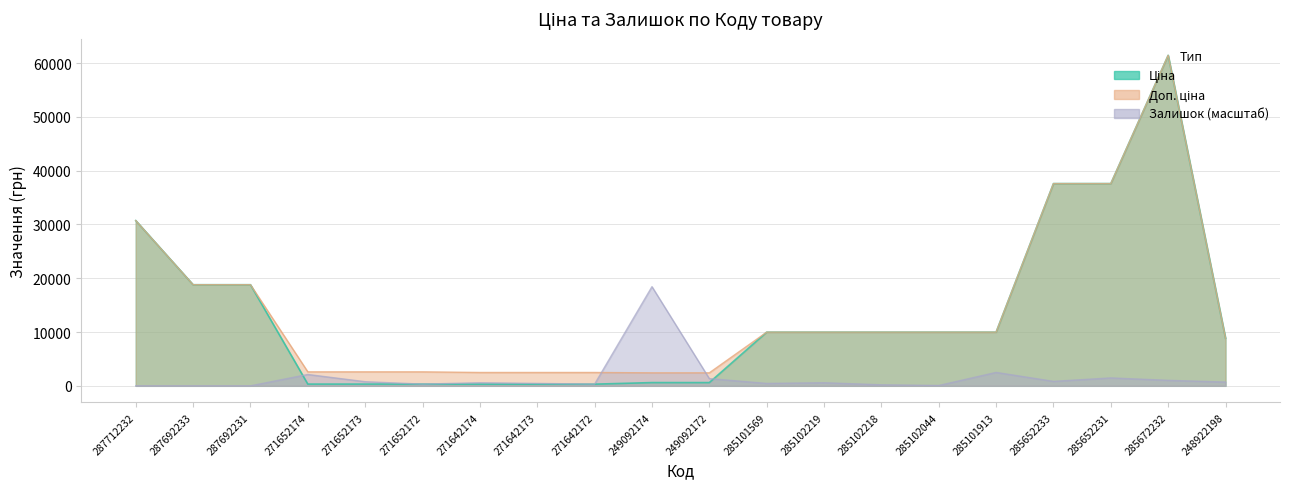

What is the label of the 19th point from the right?

287692233